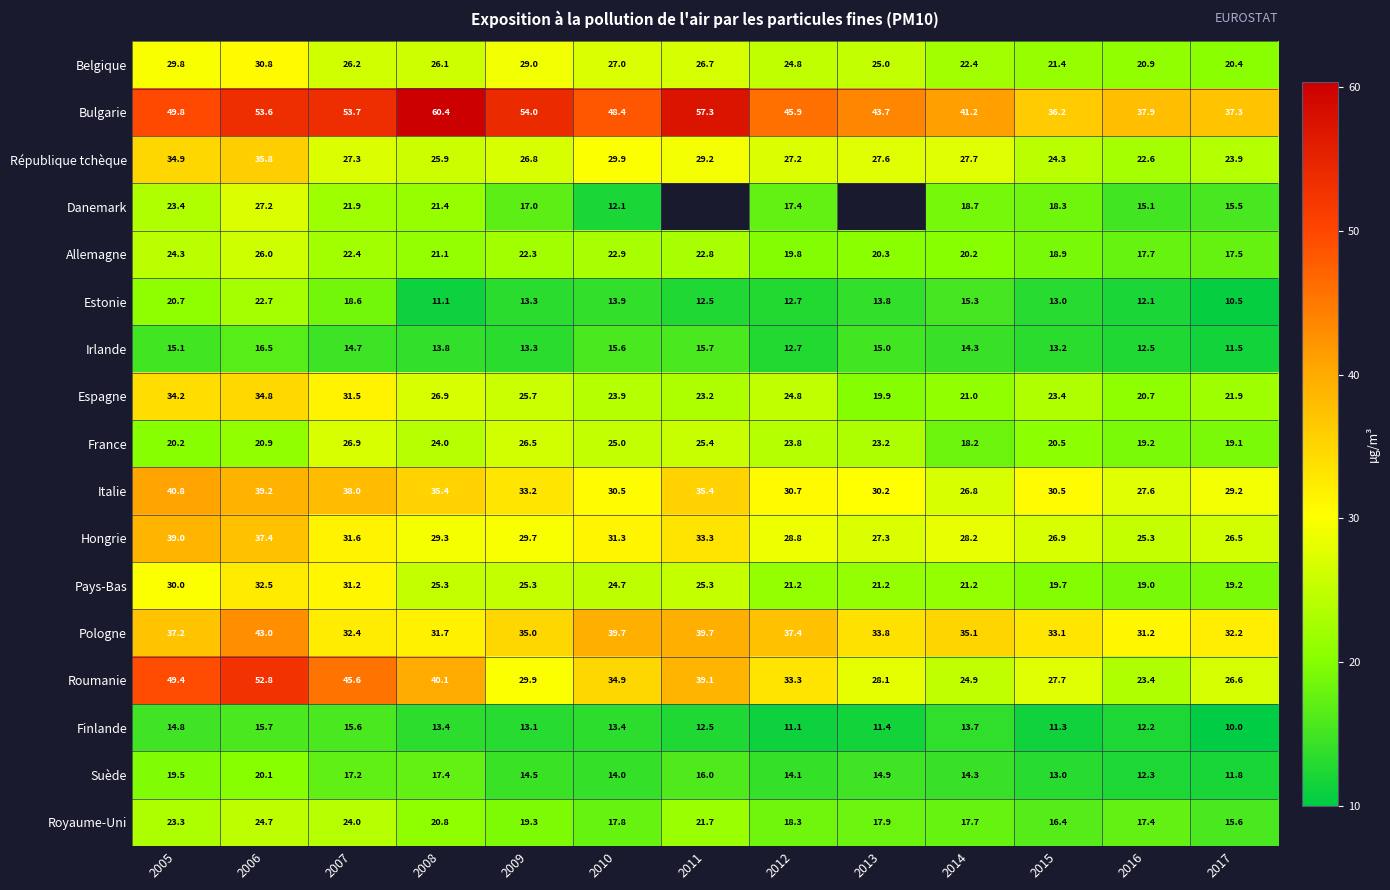

At which label does Pays-Bas reach its peak?

2006